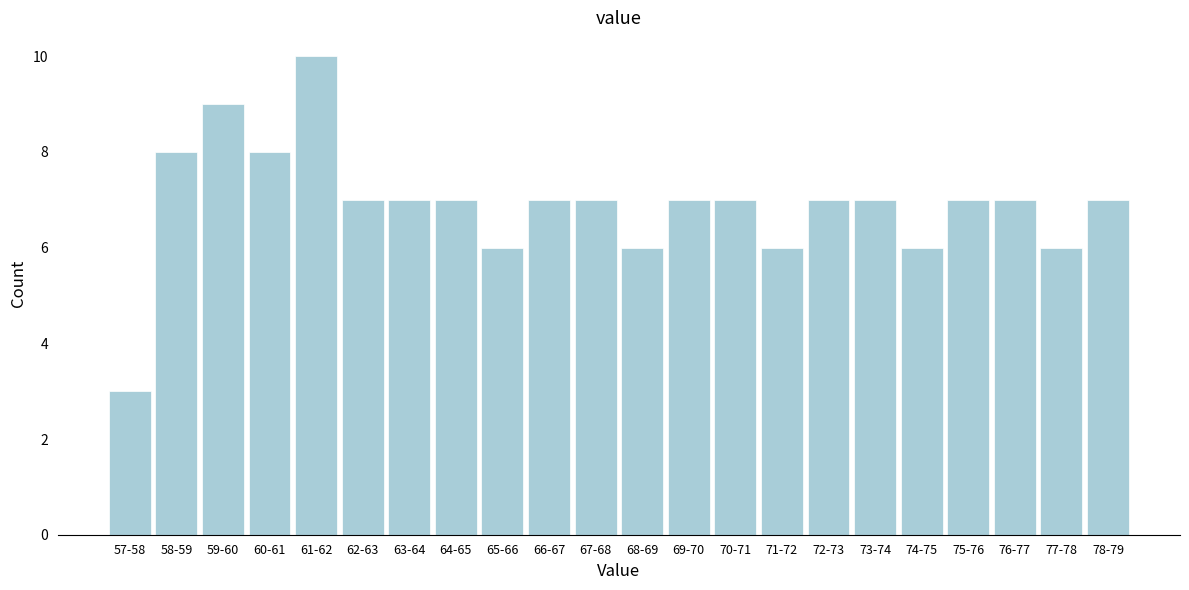

Reading left to right, transcribe all the data shown in this chart.

57-58=3	58-59=8	59-60=9	60-61=8	61-62=10	62-63=7	63-64=7	64-65=7	65-66=6	66-67=7	67-68=7	68-69=6	69-70=7	70-71=7	71-72=6	72-73=7	73-74=7	74-75=6	75-76=7	76-77=7	77-78=6	78-79=7